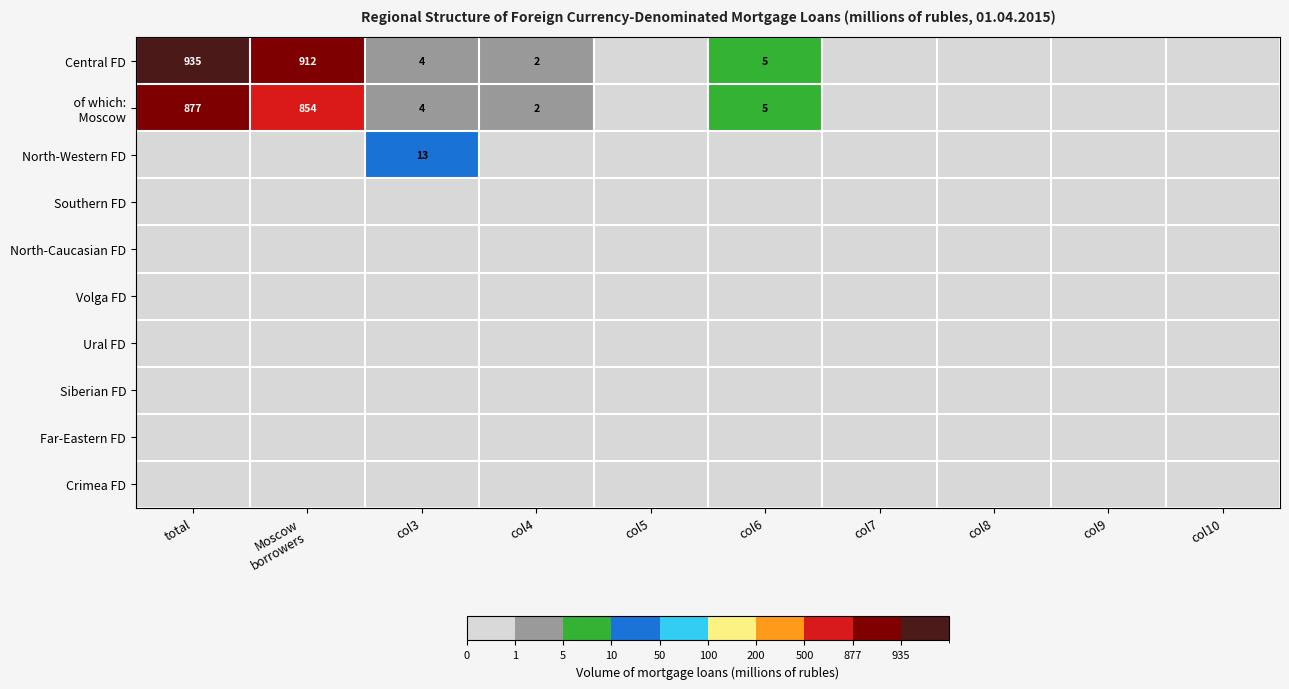

Between total and col9, which series saw the biggest shift?

Central FD